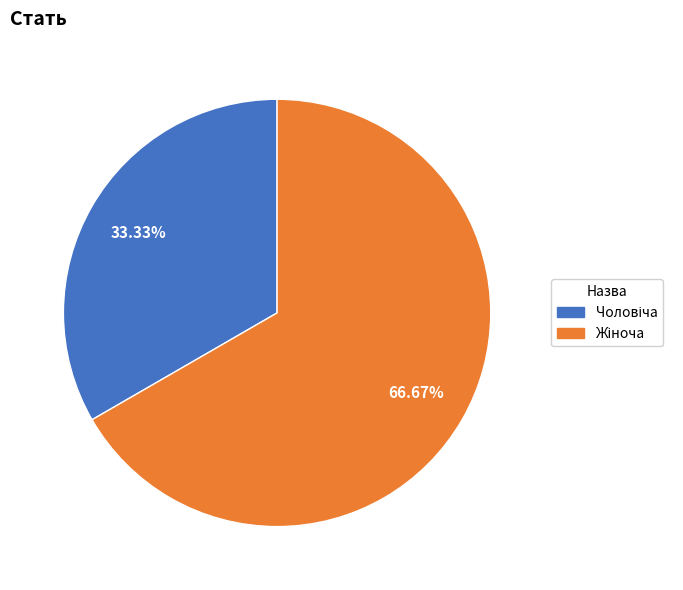

Does any single category account for the majority?

Yes